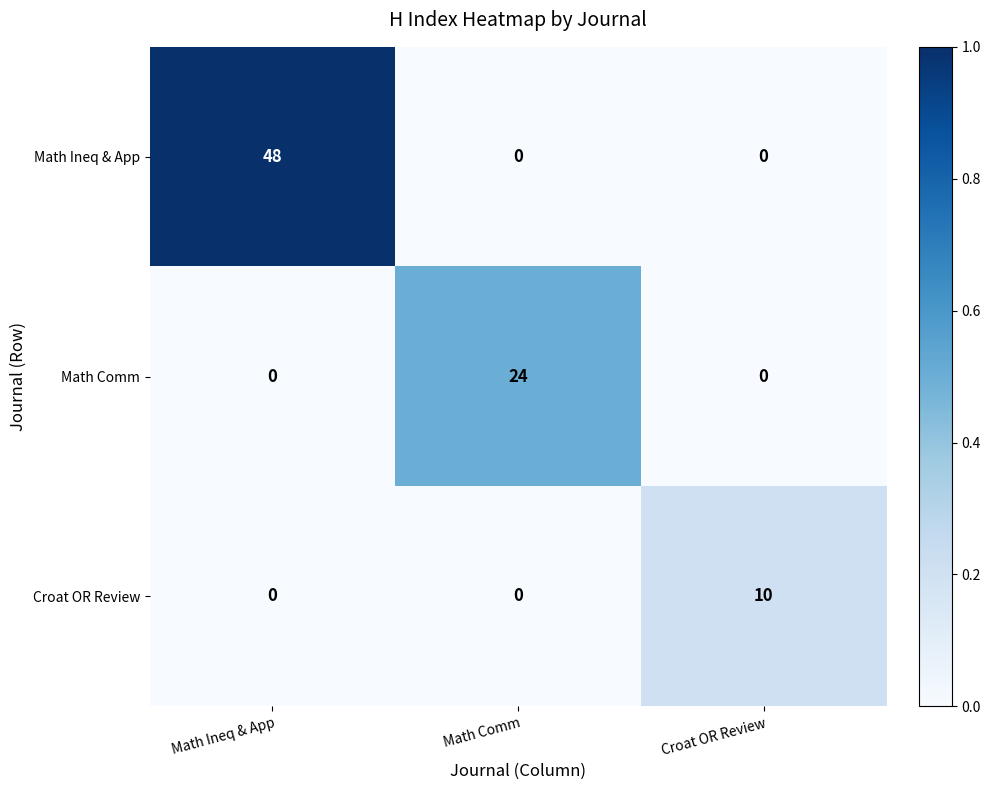

How many Math Ineq & App values are between 0 and 48?

3